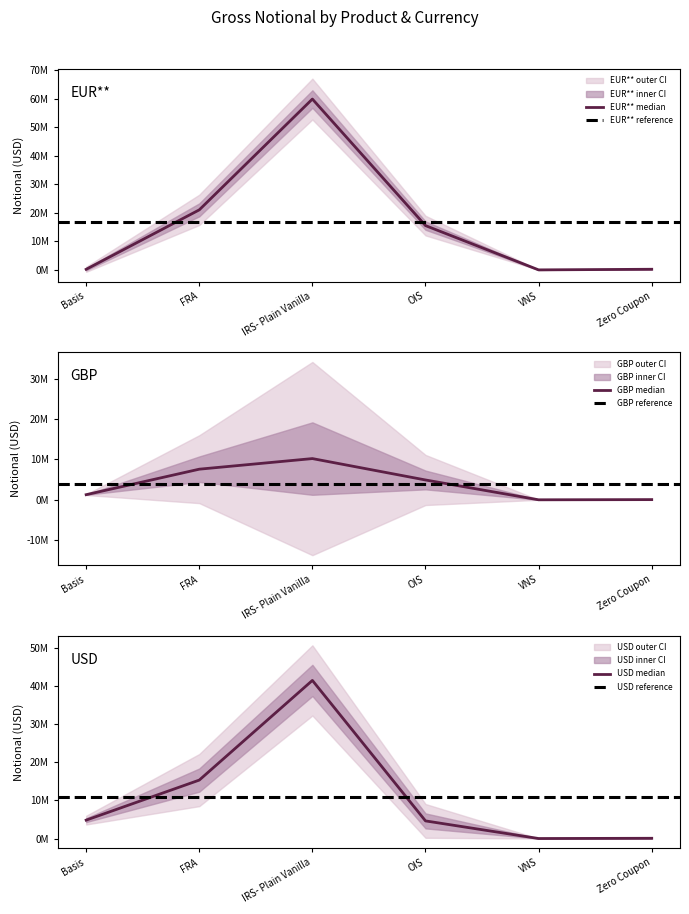

What is the sum of all USD values?

66298042